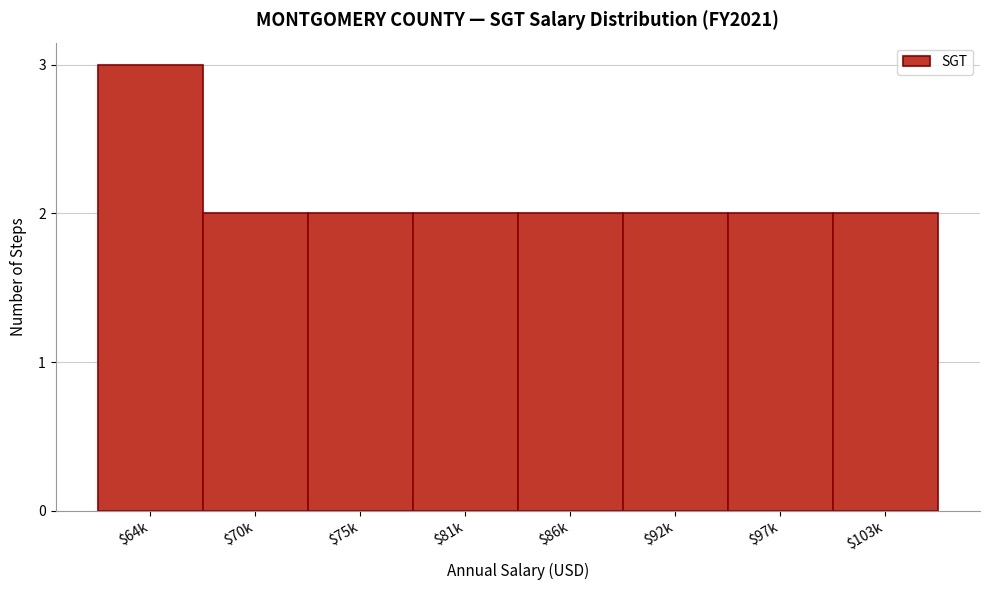

What is the maximum value shown in the chart?

3